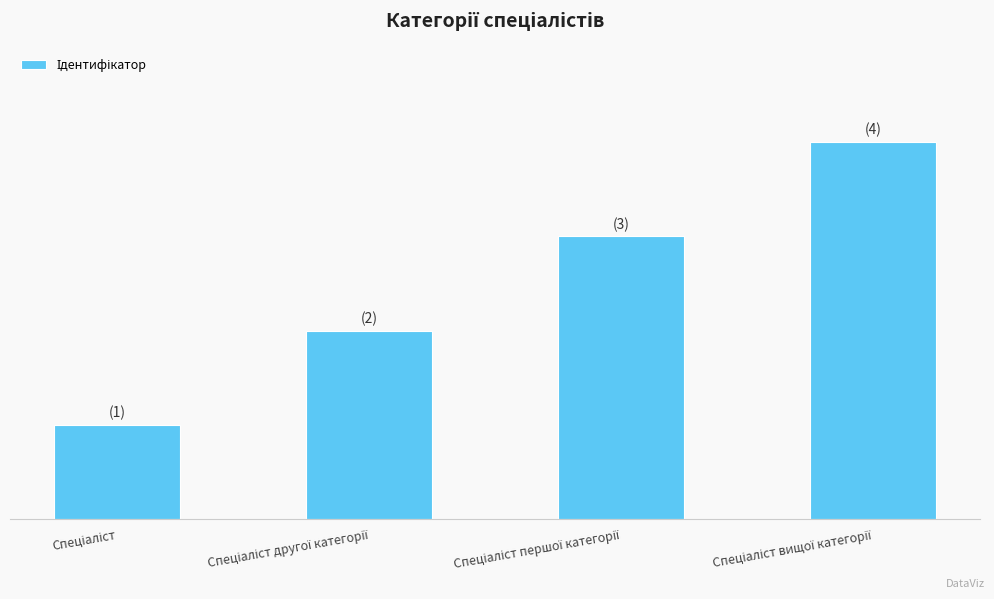

Reading left to right, transcribe all the data shown in this chart.

Спеціаліст=1	Спеціаліст другої категорії=2	Спеціаліст першої категорії=3	Спеціаліст вищої категорії=4